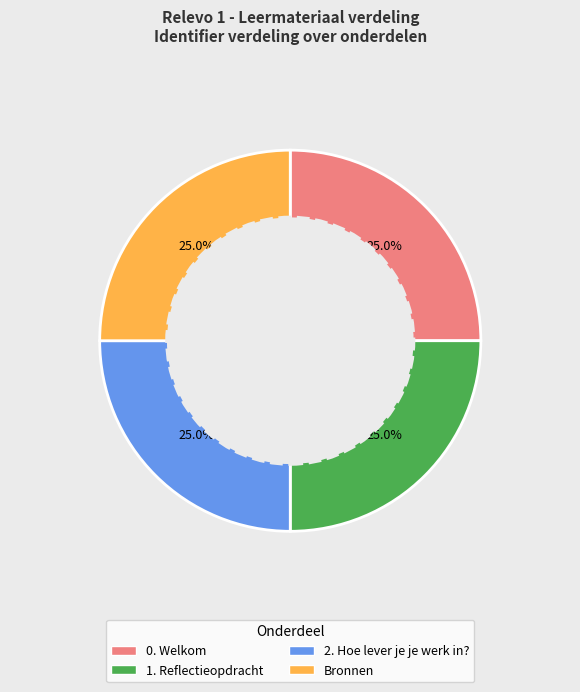

To the nearest percent, what is the combined percentage of Bronnen and 0. Welkom?

50%